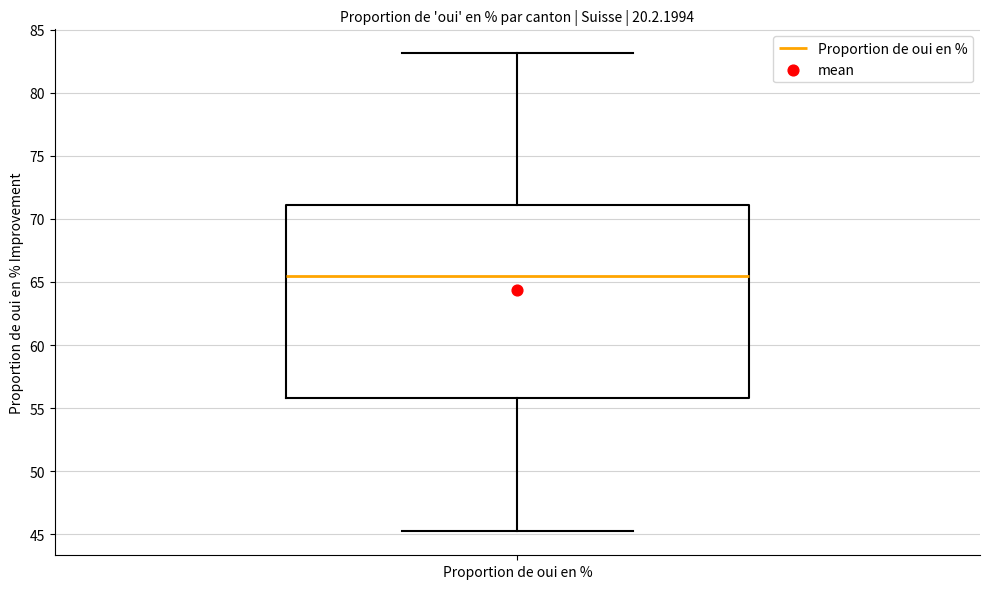

Read this box plot against the y-axis: the position of the median line, the range covered by the box, and the ends of both whiskers. The values are not printed on the chart, so give them approximately, as read against the axis.

median 65.5, box 56.0 to 71.0, whiskers 45.0 to 83.0